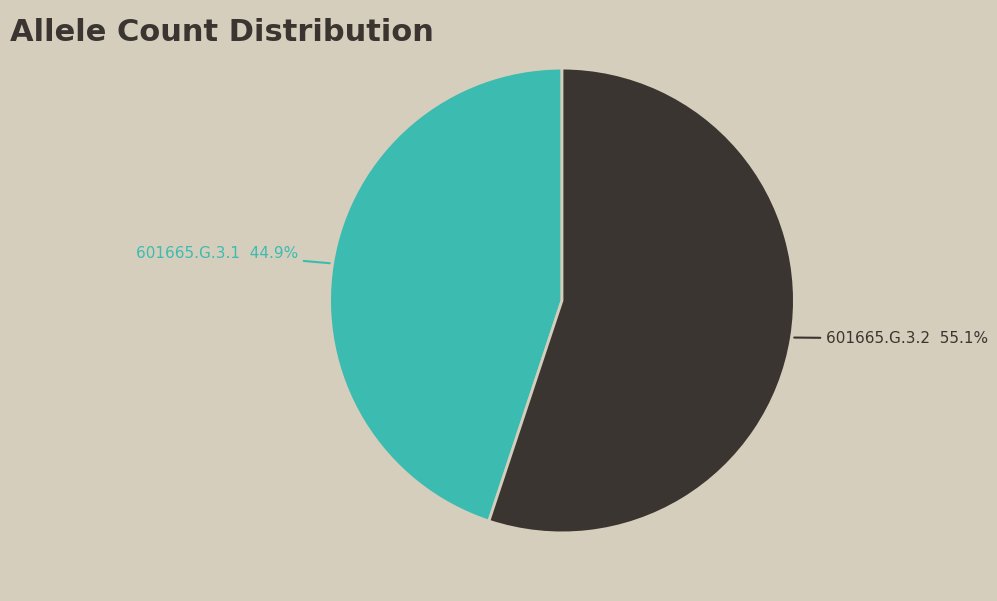

Does any single category account for the majority?

Yes